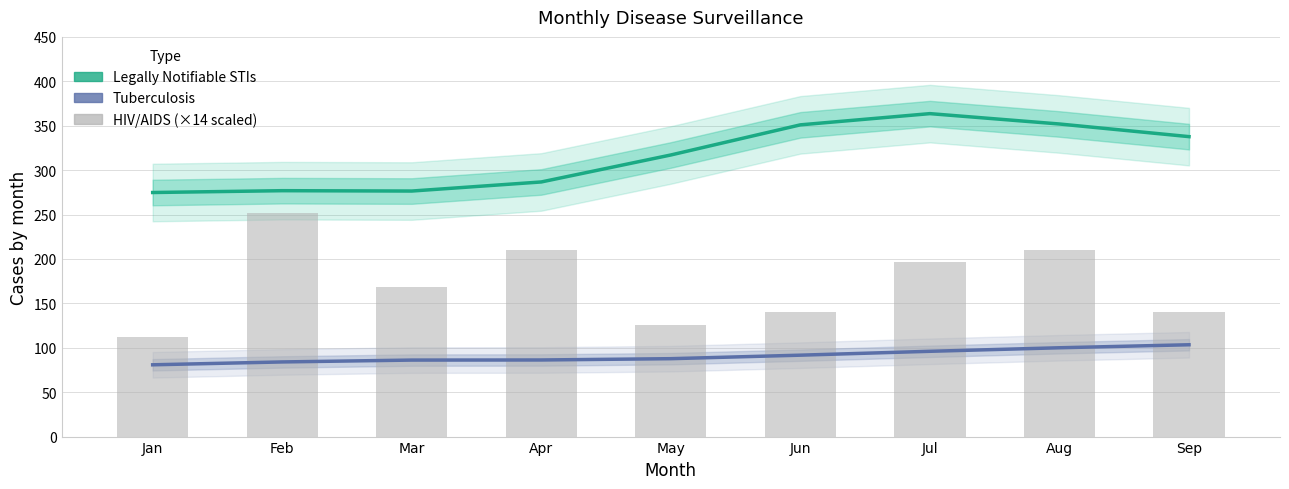

Which has a higher value, Feb or Jun?

Jun